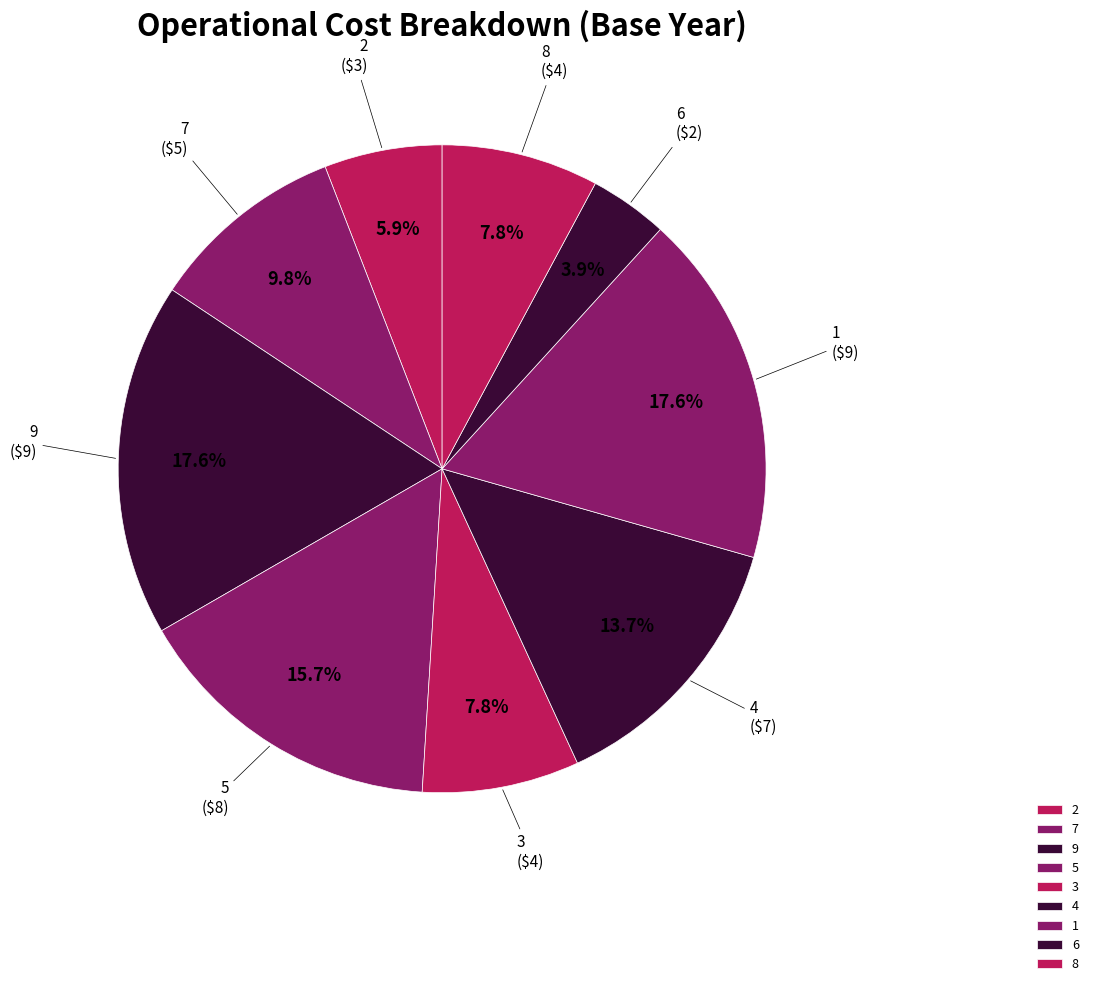

The 3 slice represents 8% of the pie. True or false?

True